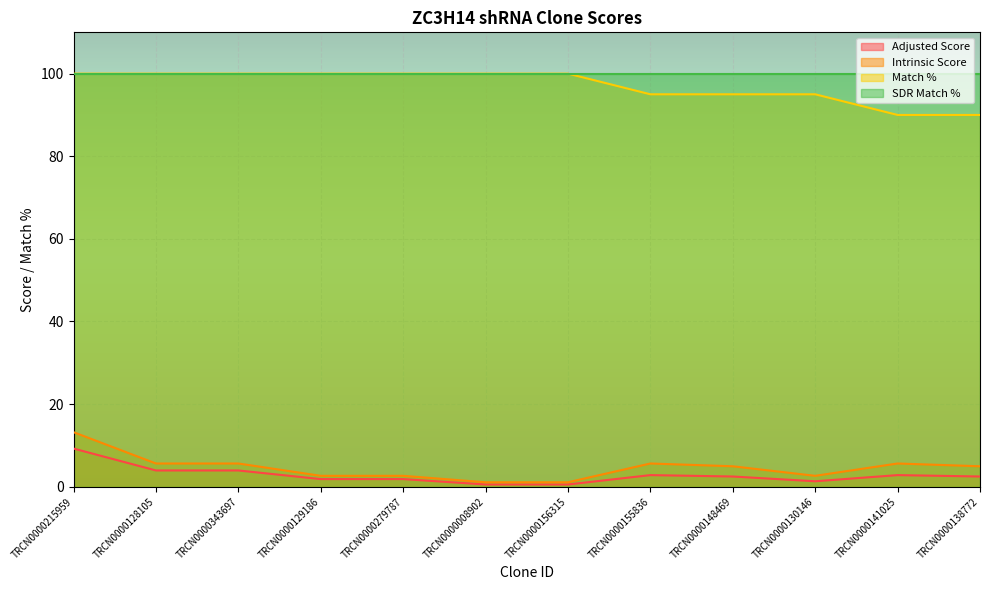

Does the chart display data point markers on the line(s)?

No